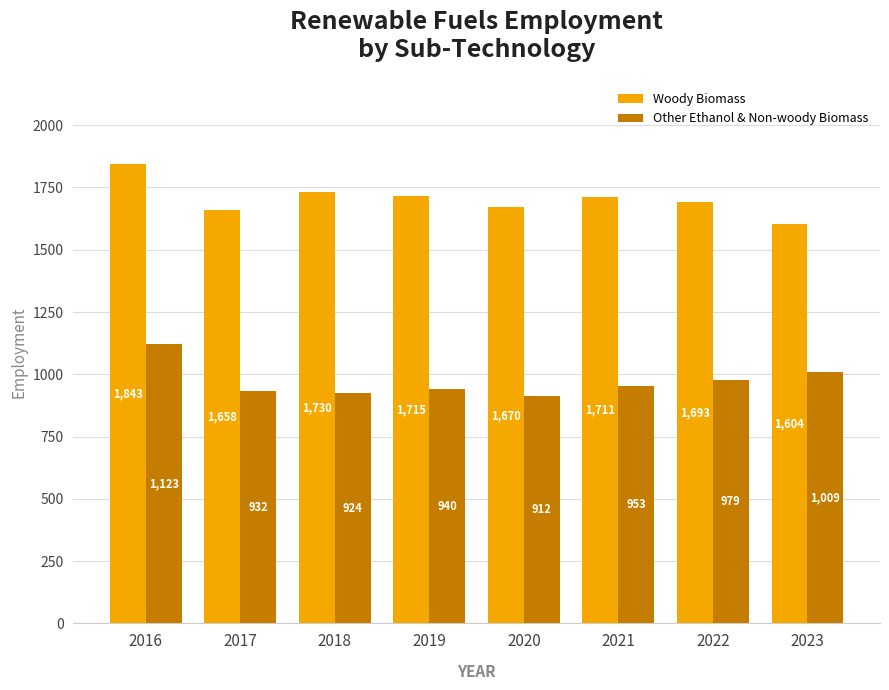

Where does the Woody Biomass series first go above 1711?

2016